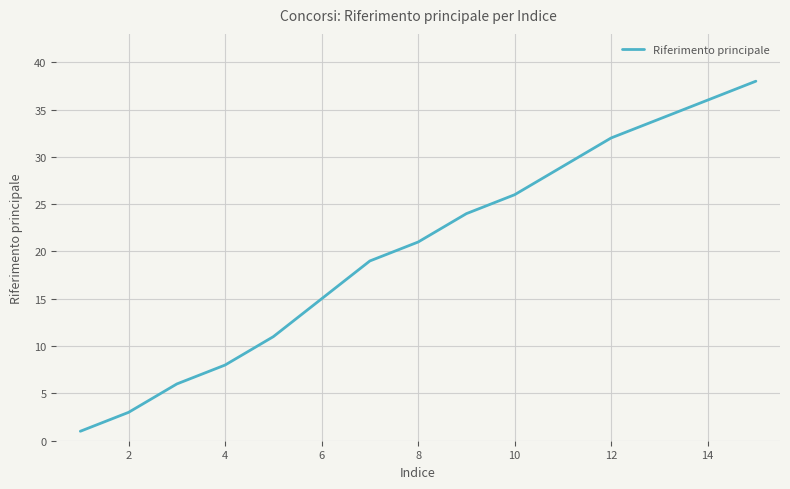

True or false: there are more than 2 points higher than both neighbors.

False